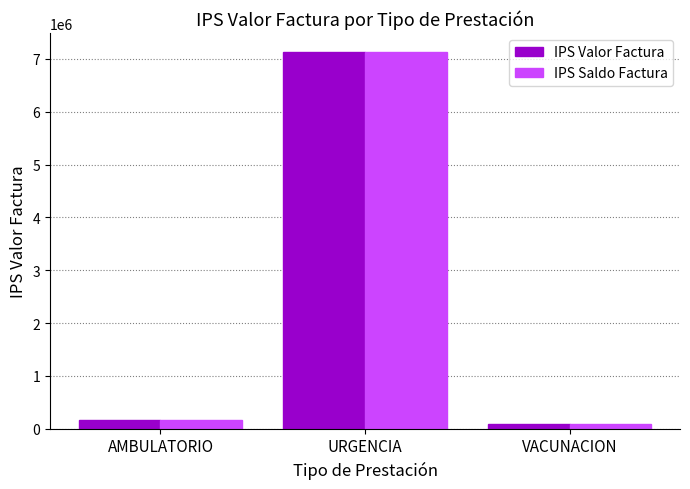

Where is IPS Valor Factura nearest to the value 3608841?

AMBULATORIO